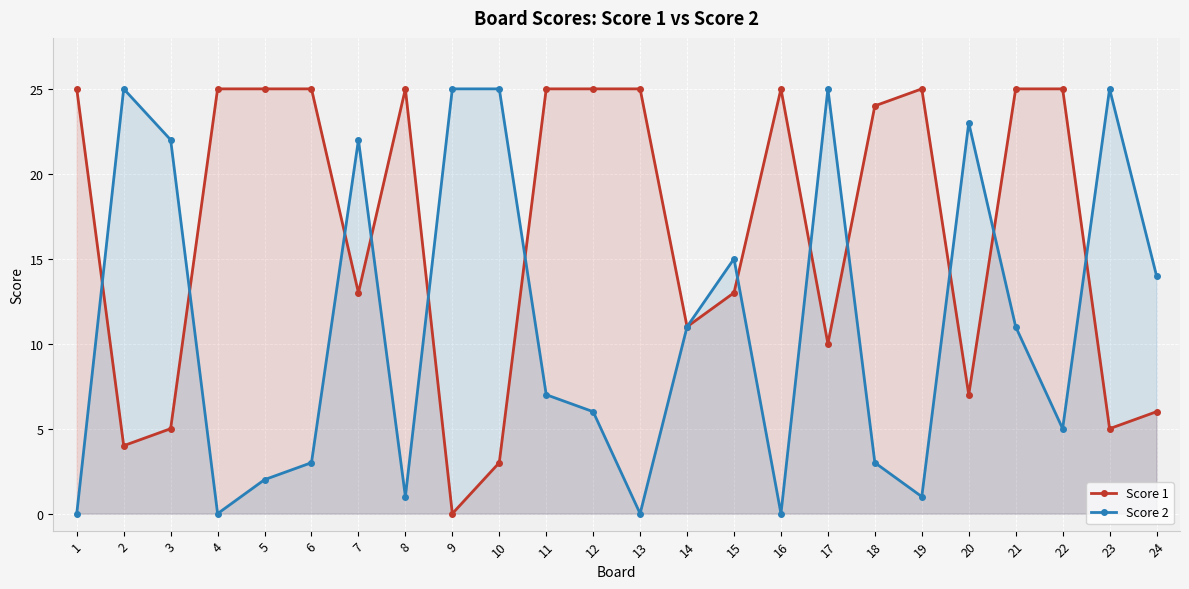

At which category does Score 2 reach its first local peak?

2